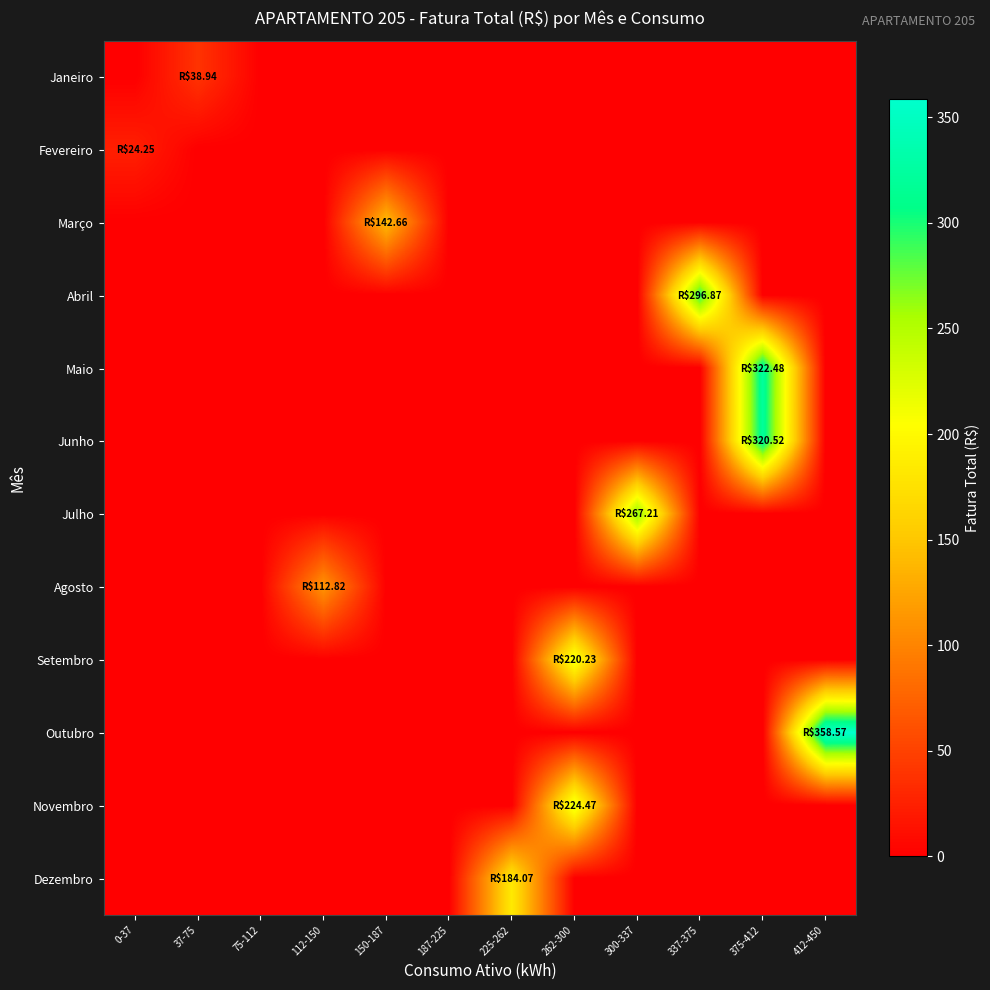

What is the total value across all series at 262-300?

444.7